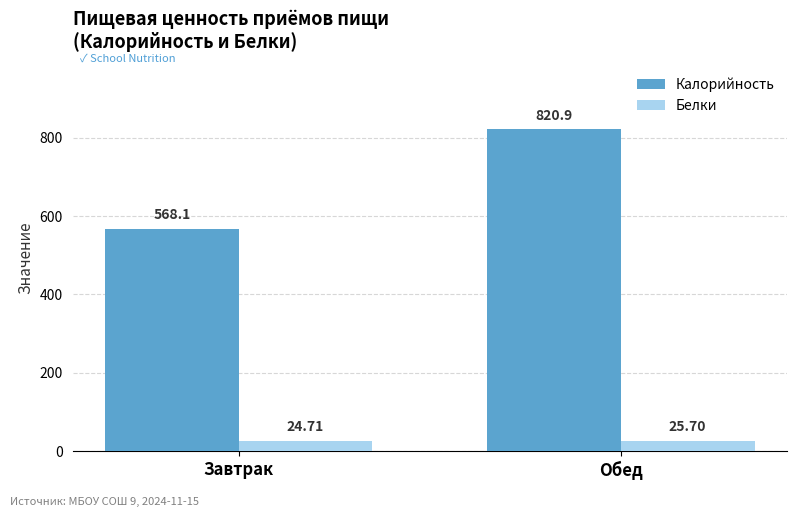

Count the number of data series in this chart.

2